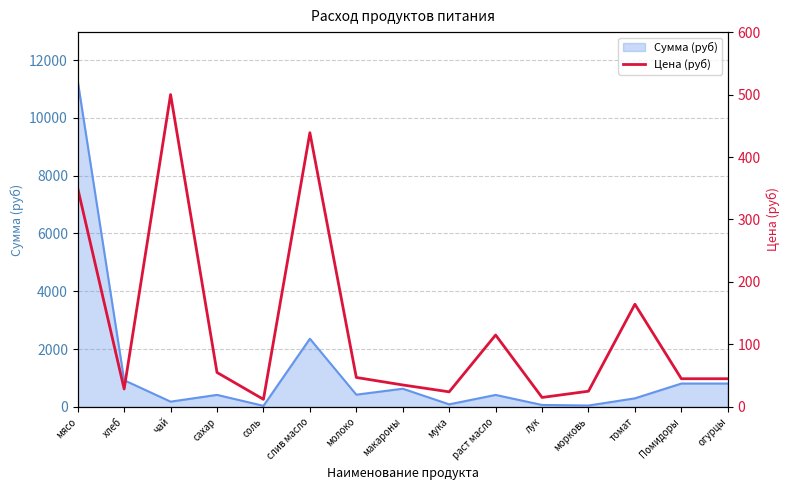

Read the Сумма (руб) value at Помидоры.

805.5